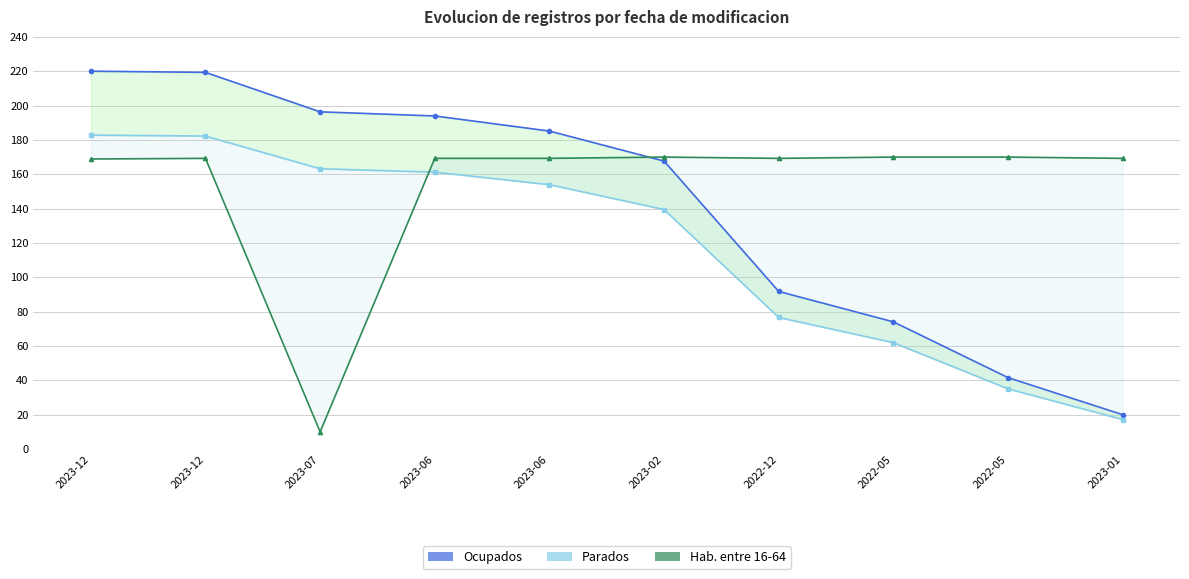

Reading left to right, transcribe all the data shown in this chart.

Ocupados: 2023-12=220.0	2023-12=219.3	2023-07=196.3	2023-06=193.9	2023-06=185.1	2023-02=167.7	2022-12=91.8	2022-05=74.1	2022-05=41.6	2023-01=20.0
Parados: 2023-12=182.8	2023-12=182.2	2023-07=163.2	2023-06=161.2	2023-06=153.9	2023-02=139.5	2022-12=76.6	2022-05=62.0	2022-05=35.1	2023-01=17.2
Hab. entre 16-64: 2023-12=168.9	2023-12=169.3	2023-07=10.0	2023-06=169.3	2023-06=169.3	2023-02=170.0	2022-12=169.3	2022-05=170.0	2022-05=170.0	2023-01=169.3